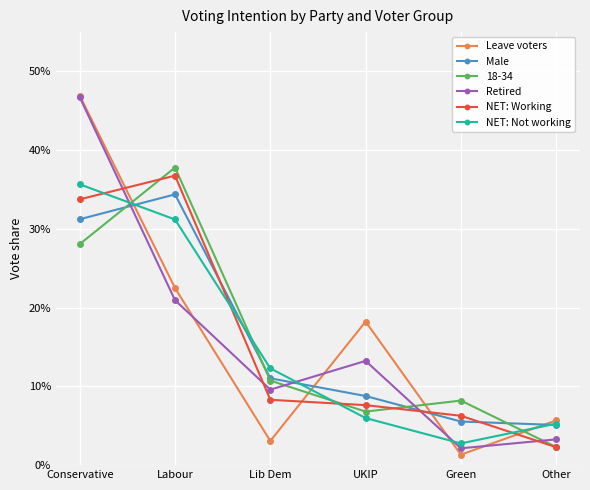

Which label corresponds to the largest value in the chart?

Conservative